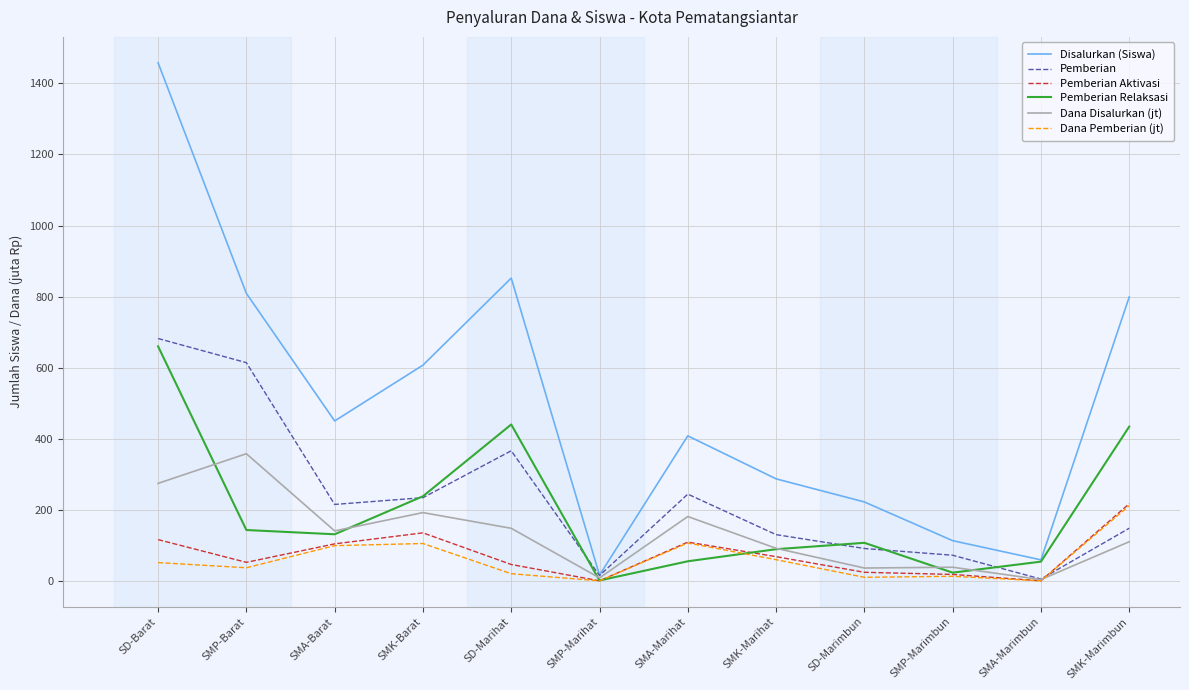

What is the difference between the Pemberian values at SD-Marihat and SMA-Barat?

151.0